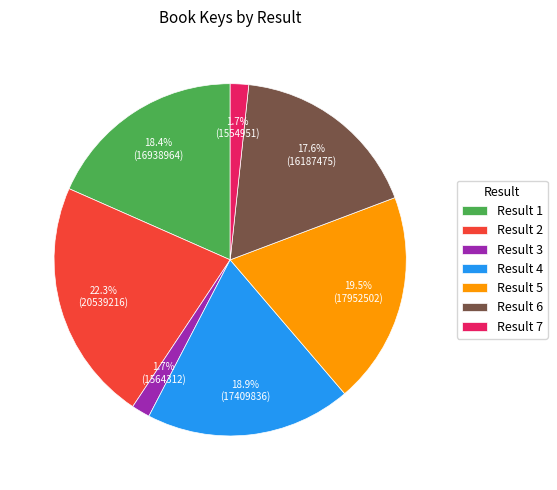

Do Result 5 and Result 3 together represent more than half of the pie?

No